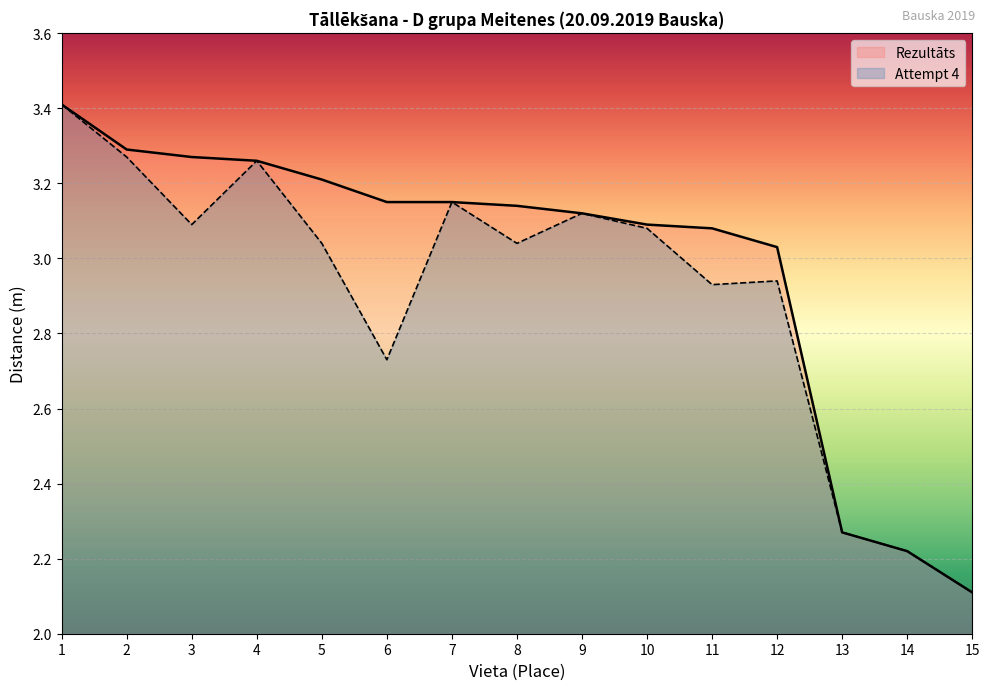

The Rezultāts series shows 3.1 at 7. True or false?

True